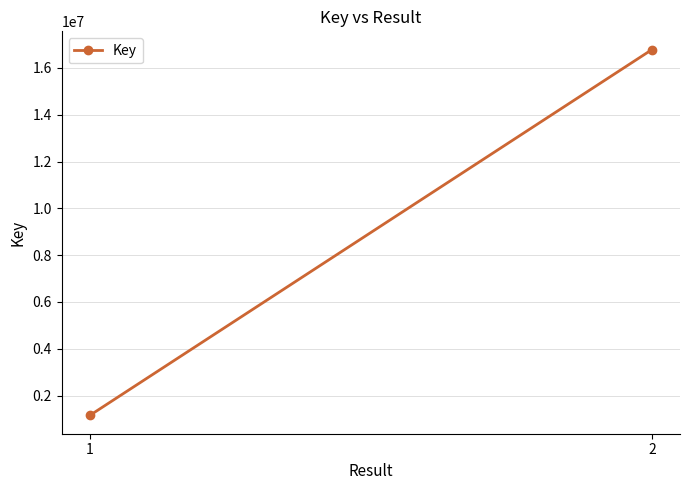

Reading left to right, extract all data points from this chart.

1=1152116	2=16781520